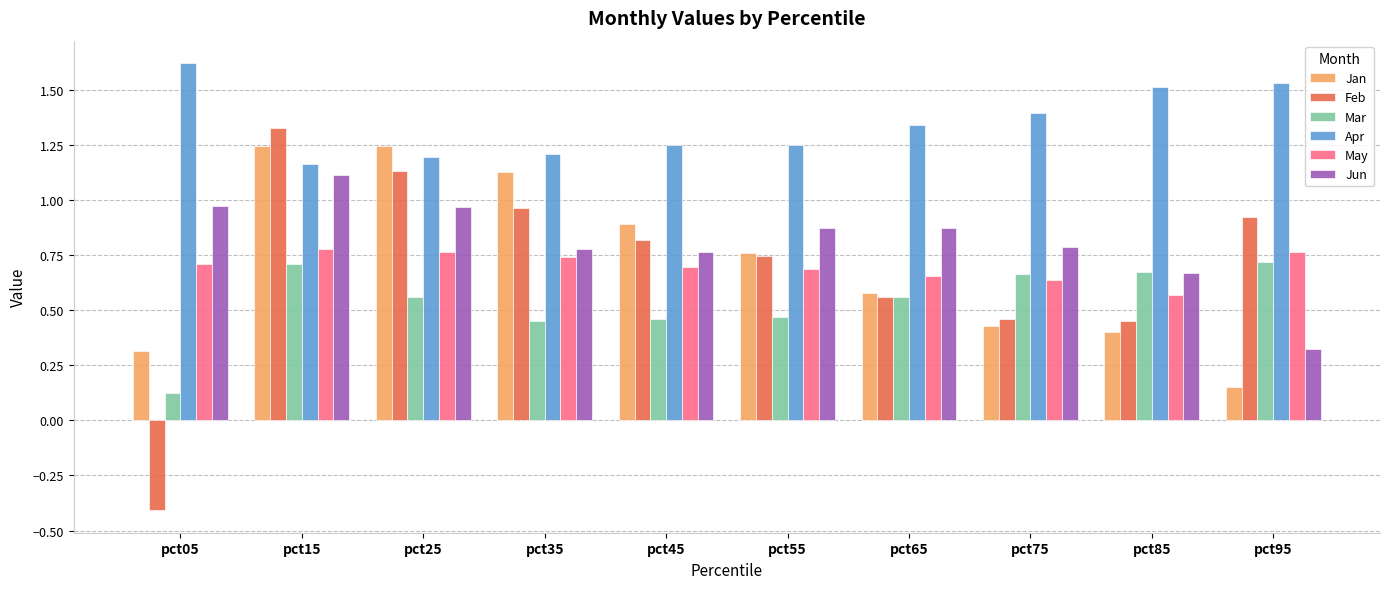

Which series has the largest range (max minus min)?

Feb